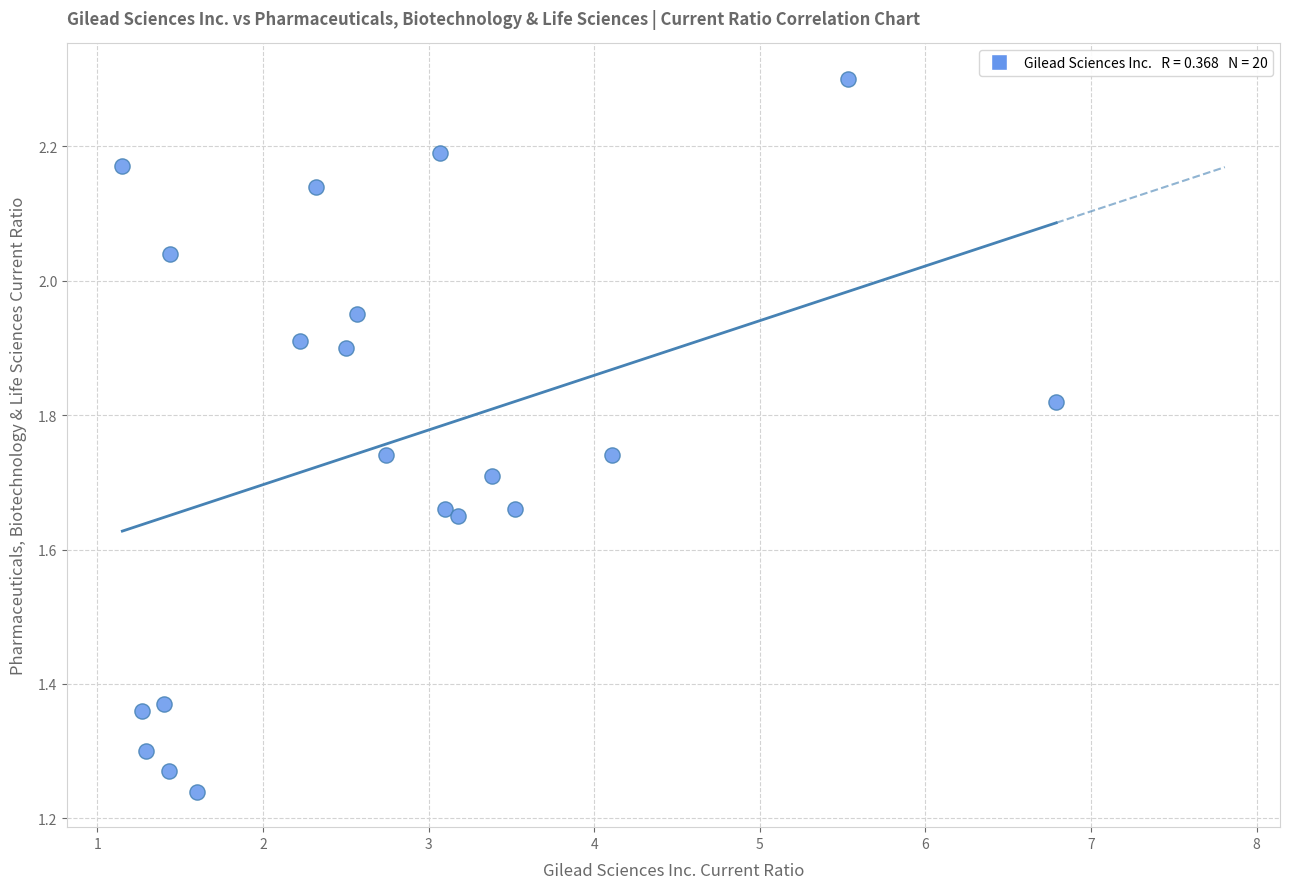

What is the range of Y values (max minus min)?

1.1